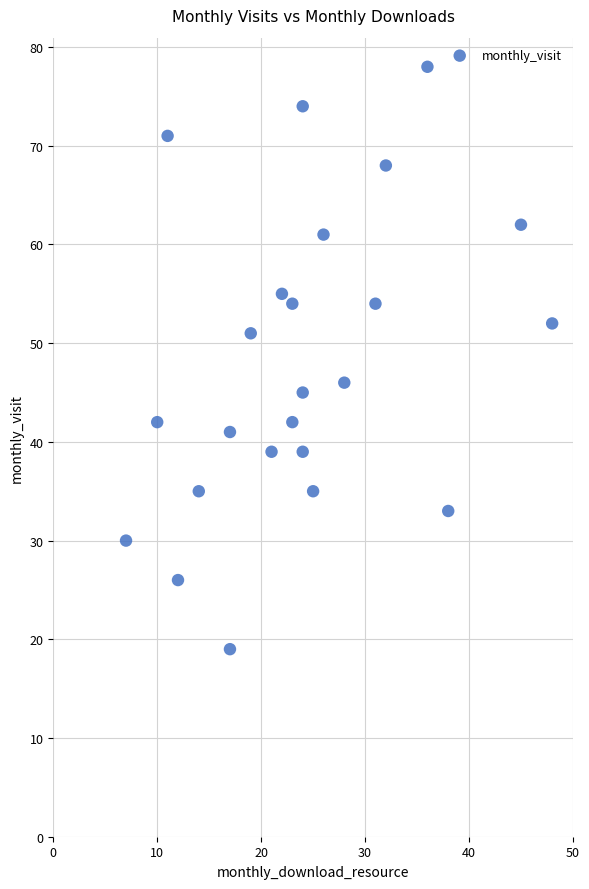

What Y value in the scatter plot is closest to 48?

46